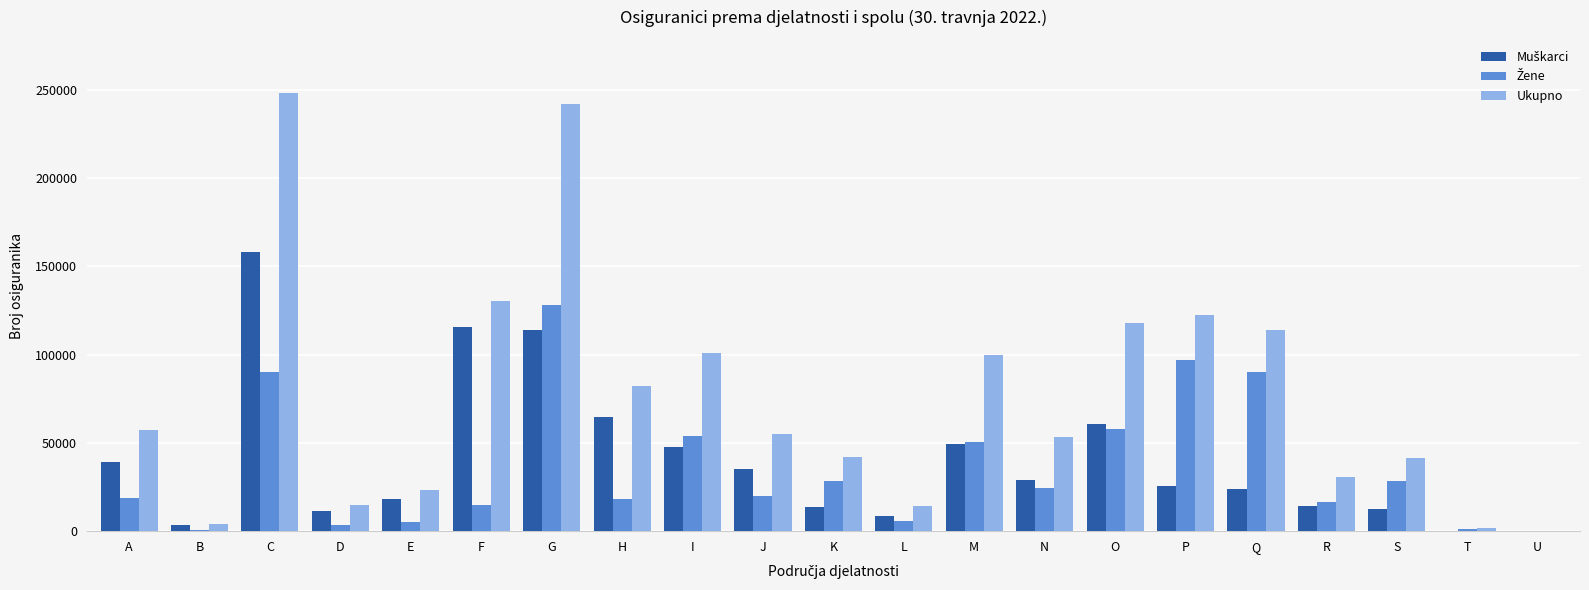

Which category has the highest value across all series?

C